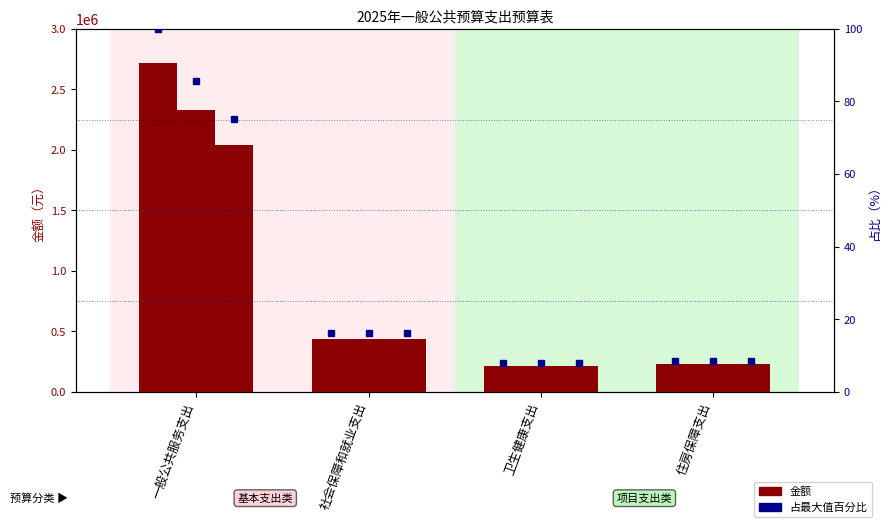

The value of 人员经费 at 卫生健康支出 is 215623.9. True or false?

True